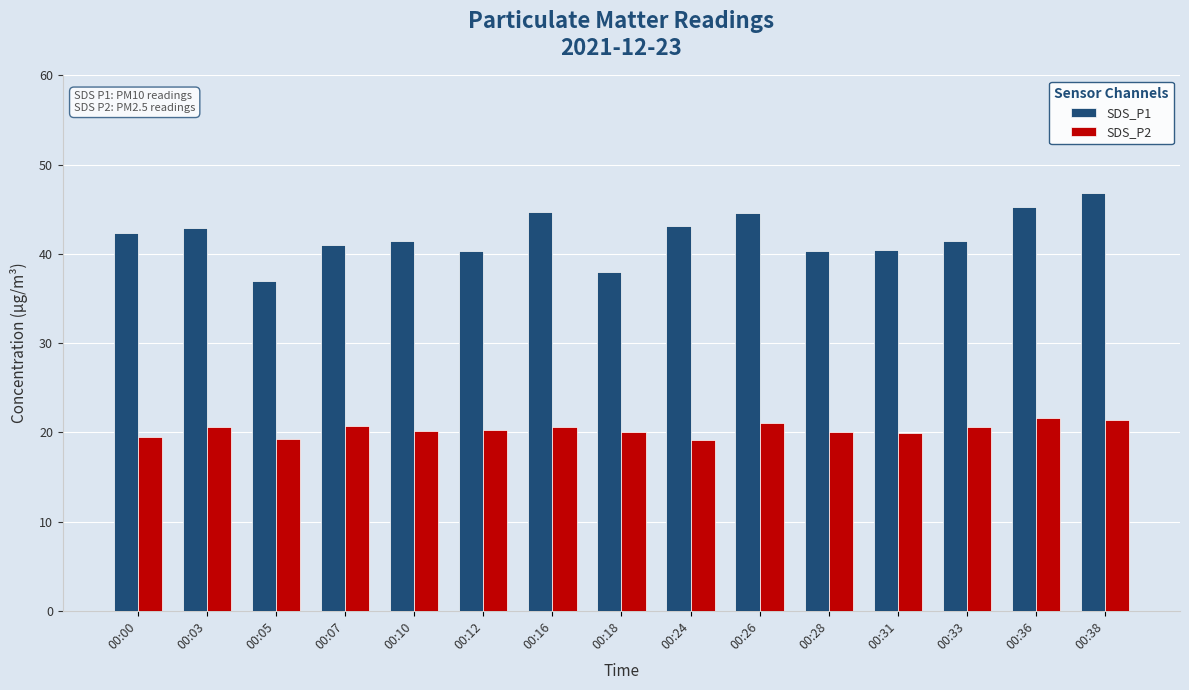

What is the difference between the SDS_P2 values at 00:28 and 00:26?

1.0